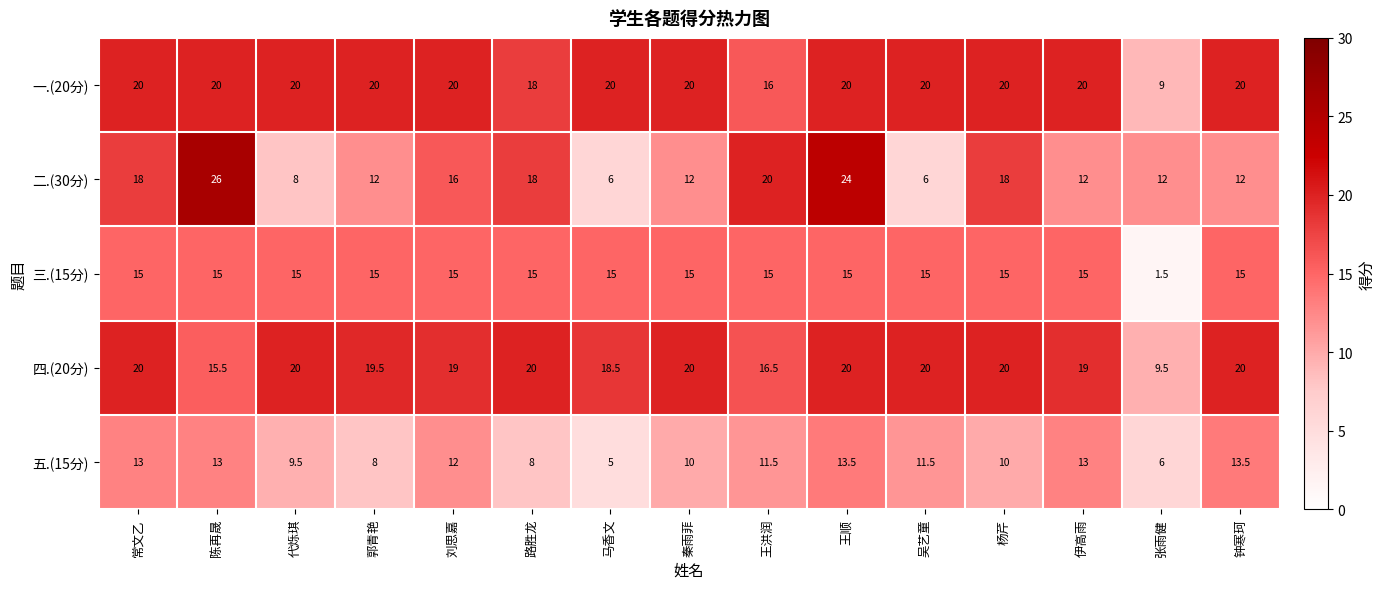

What is the difference between the highest and lowest values at 吴艺童?

14.0